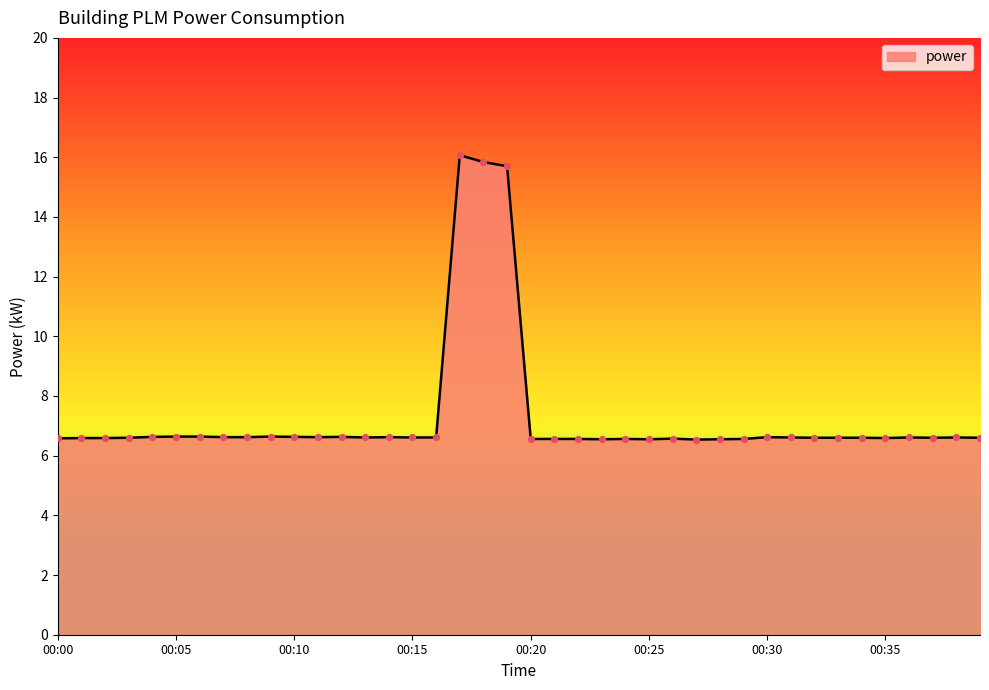

What is the greatest value displayed?

16.1